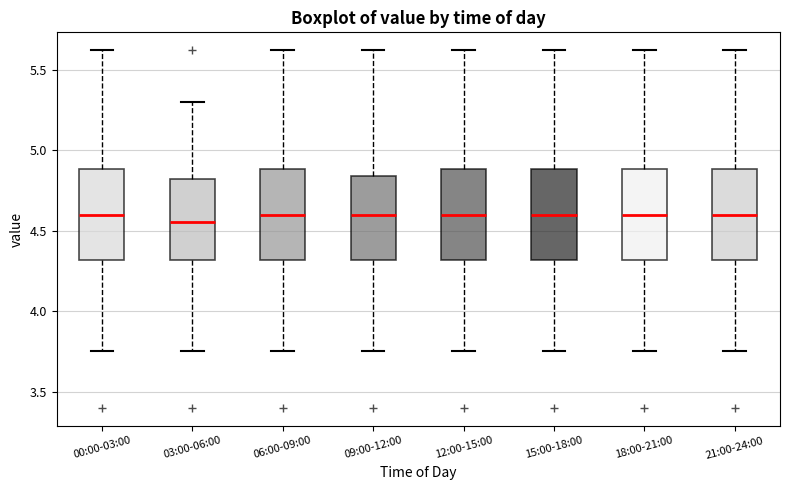

Reading left to right, read every box against the y-axis: the position of its median line, the range the box covers, and the ends of its whiskers. The values are not printed on the chart, so give them approximately, as read against the axis.

00:00-03:00: median 4.60, box 4.30 to 4.90, whiskers 3.75 to 5.60
03:00-06:00: median 4.55, box 4.30 to 4.80, whiskers 3.75 to 5.30
06:00-09:00: median 4.60, box 4.30 to 4.90, whiskers 3.75 to 5.60
09:00-12:00: median 4.60, box 4.30 to 4.85, whiskers 3.75 to 5.60
12:00-15:00: median 4.60, box 4.30 to 4.90, whiskers 3.75 to 5.60
15:00-18:00: median 4.60, box 4.30 to 4.90, whiskers 3.75 to 5.60
18:00-21:00: median 4.60, box 4.30 to 4.90, whiskers 3.75 to 5.60
21:00-24:00: median 4.60, box 4.30 to 4.90, whiskers 3.75 to 5.60